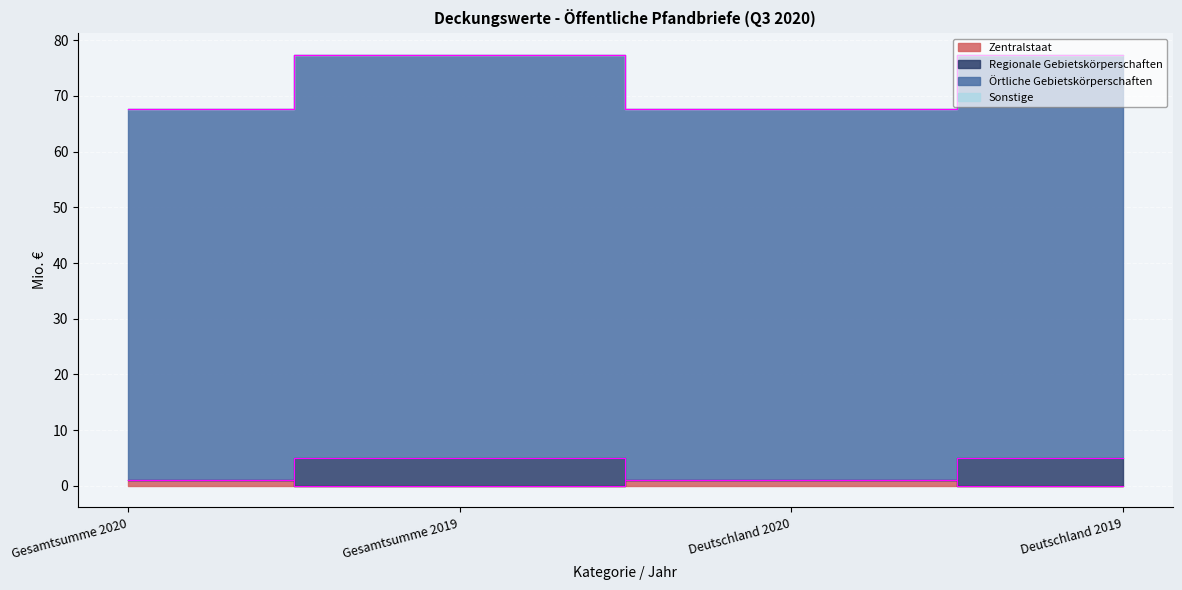

How many categories are shown in the chart?

4